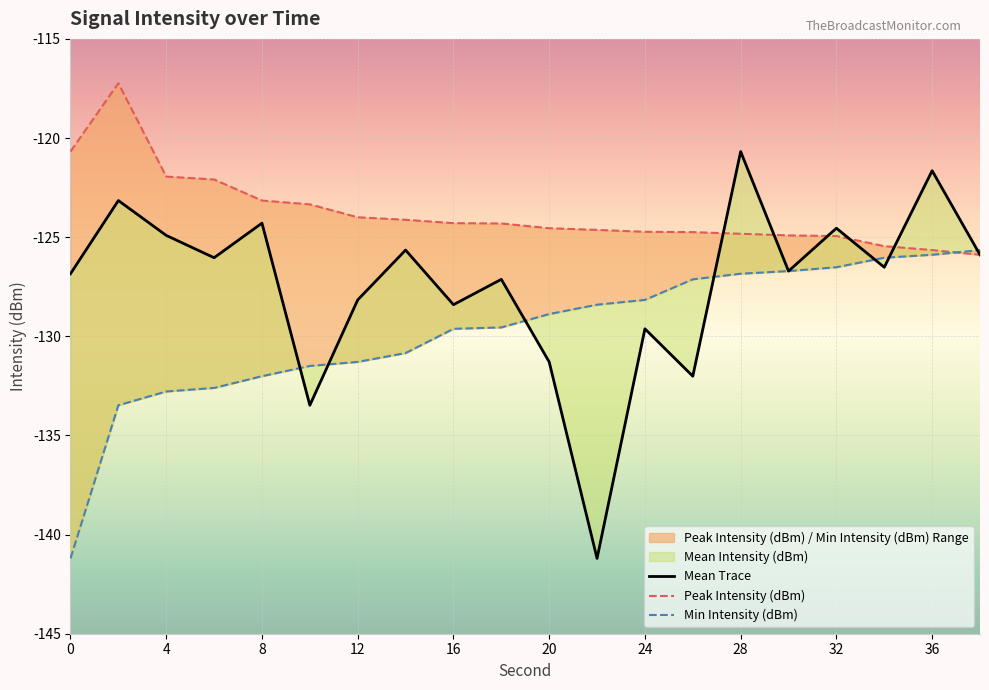

List the labels in order of Mean Intensity (dBm) value, largest first.

28, 36, 2, 8, 32, 4, 14, 38, 6, 34, 30, 0, 18, 12, 16, 24, 20, 26, 10, 22